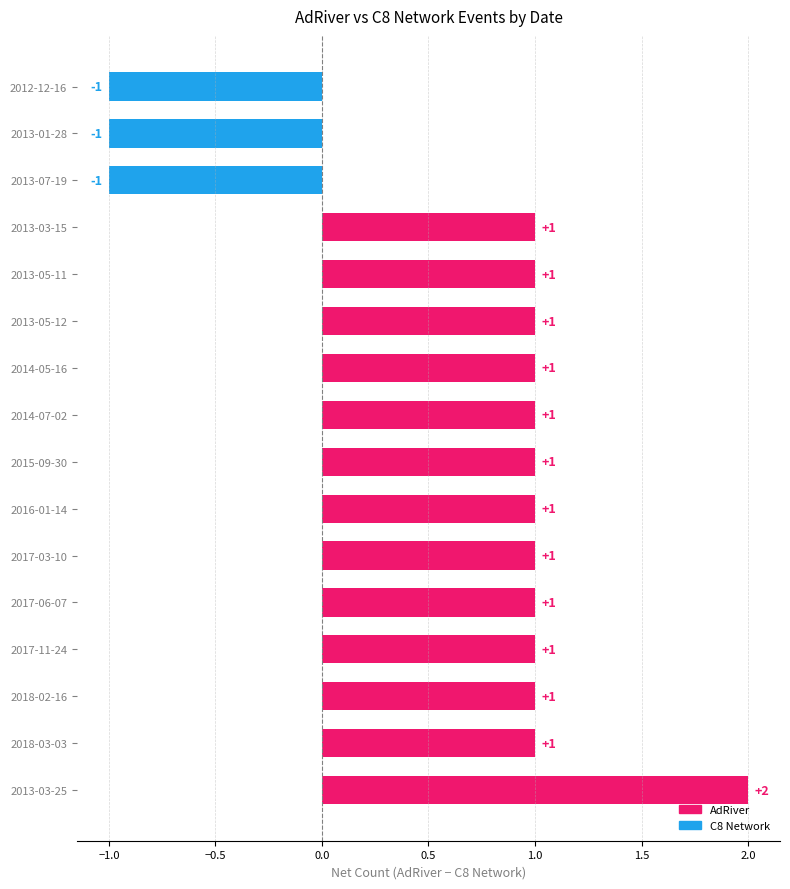

Approximately how many times larger is the value at 2016-01-14 compared to 2013-05-11?

1.0